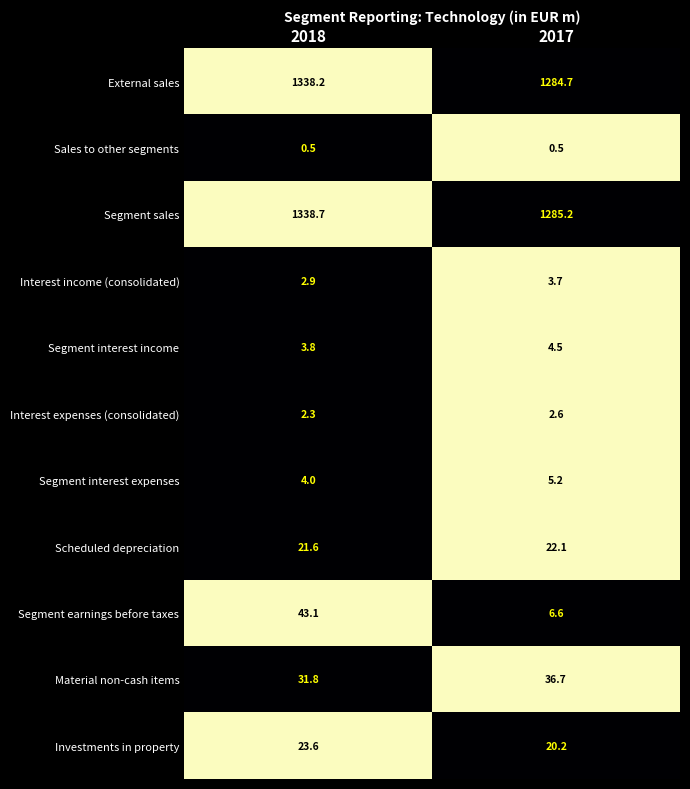

The value of Segment interest income at 2017 is 5.9. True or false?

False